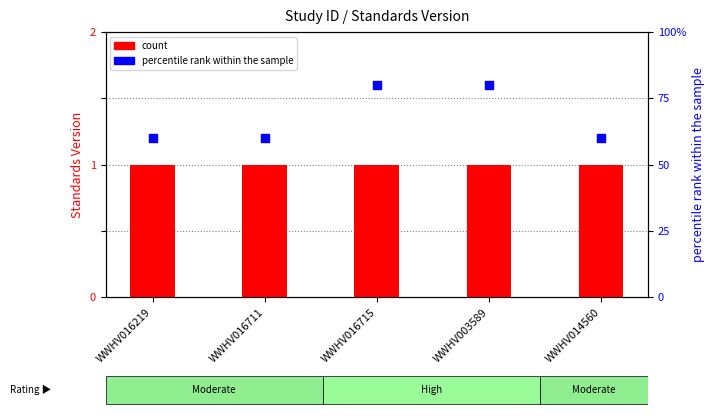

Which series contains the lowest Y value?

count